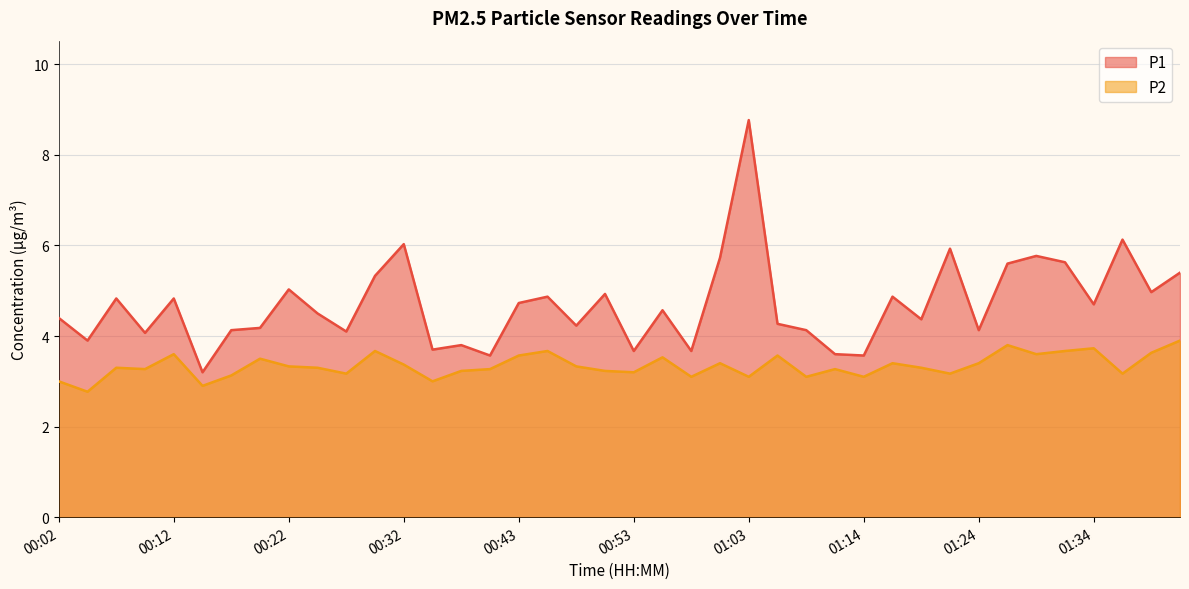

What is the label of the 37th point from the left?

01:34